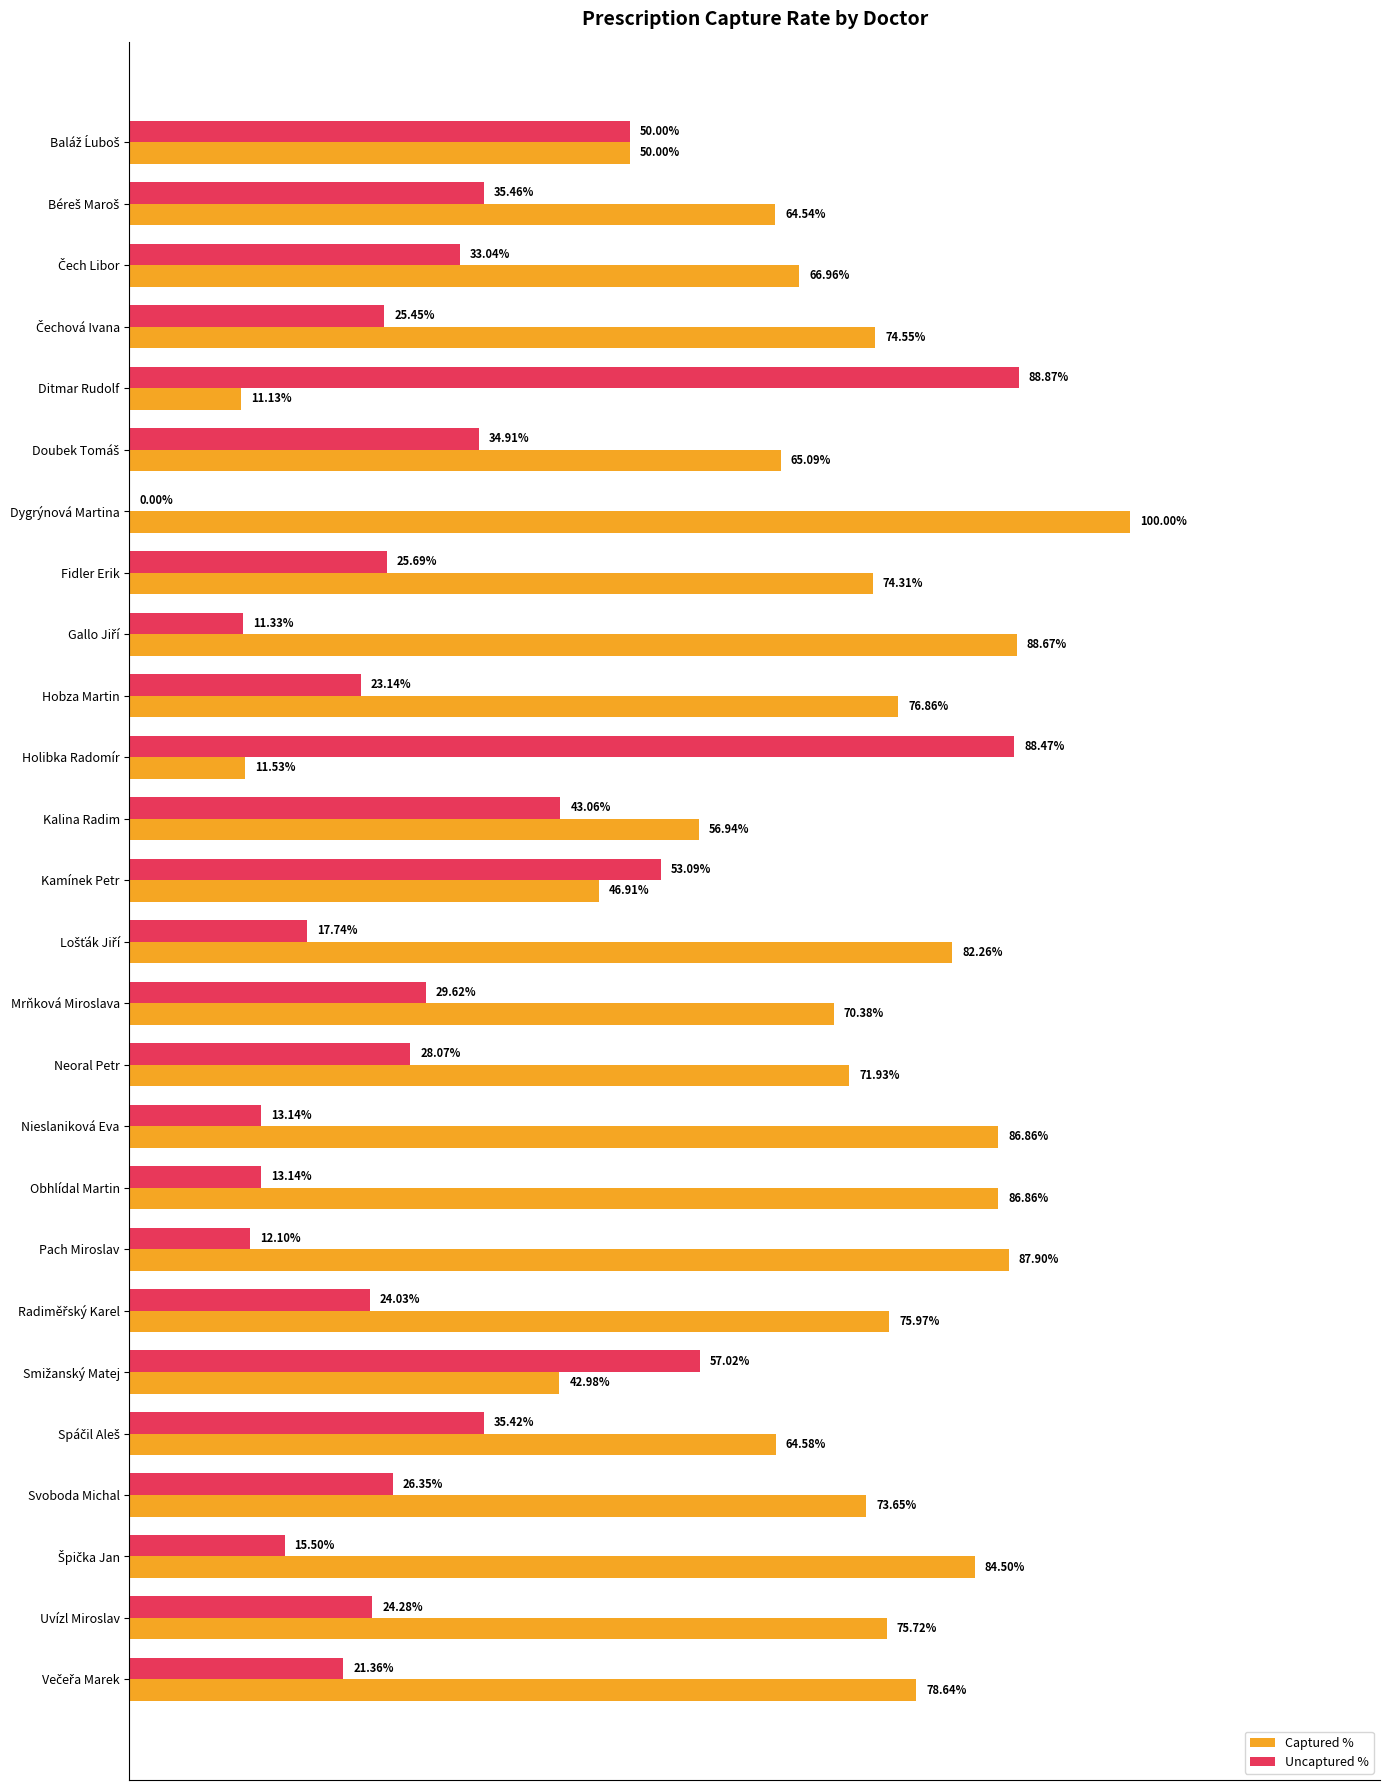

What are all the series names shown in the legend?

Captured %, Uncaptured %